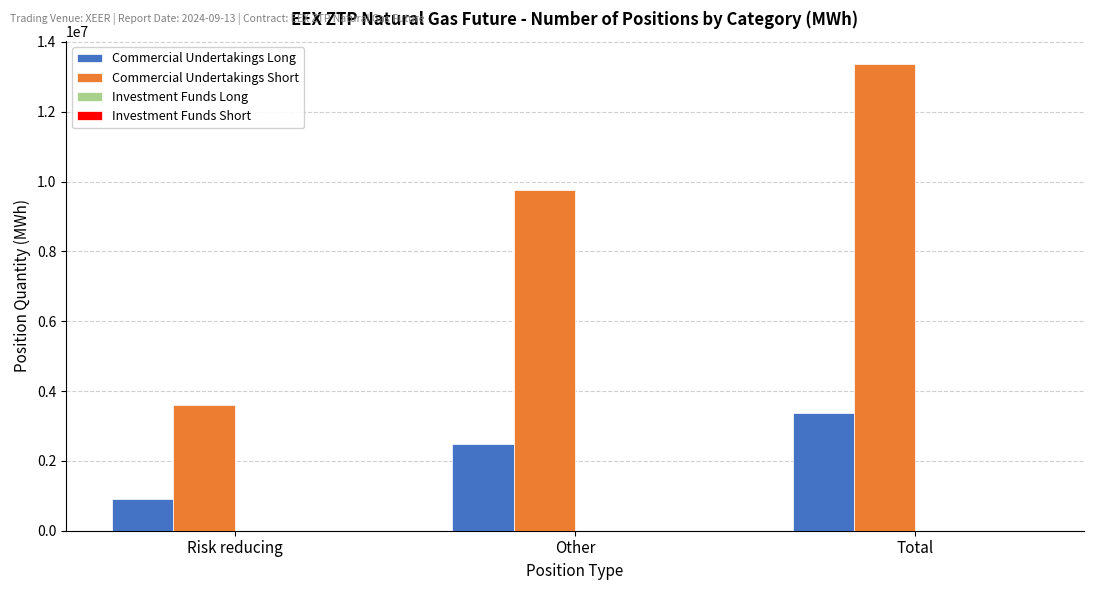

What is the value of the Commercial Undertakings Long bar at the 1st from the left?

898080